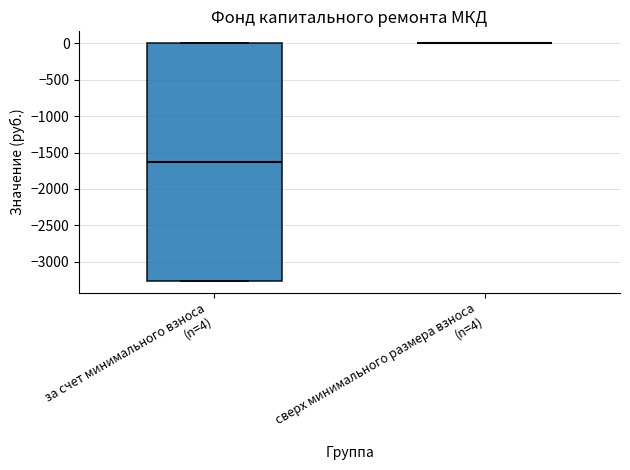

Reading left to right, read every box against the y-axis: the position of its median line, the range the box covers, and the ends of its whiskers. The values are not printed on the chart, so give them approximately, as read against the axis.

за счет минимального взноса (n=4): median -1650, box -3250 to 0, whiskers -3250 to 0
сверх минимального размера взноса (n=4): box collapsed to a line at 0, whiskers 0 to 0